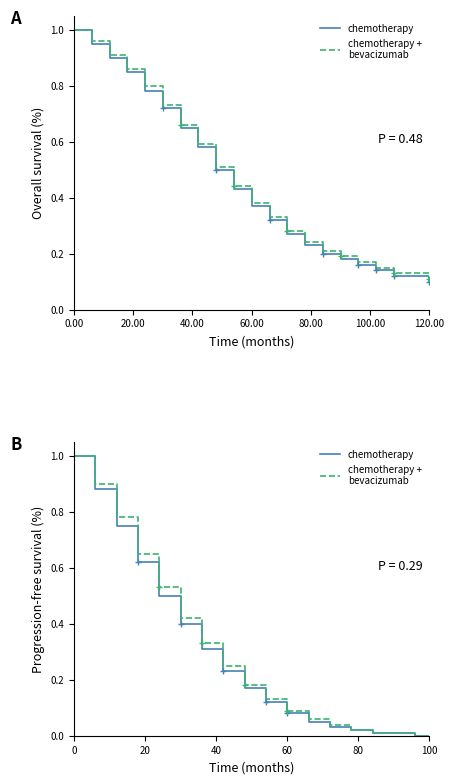

List the series in order of their overall mean, lowest first.

chemotherapy, chemotherapy +
bevacizumab